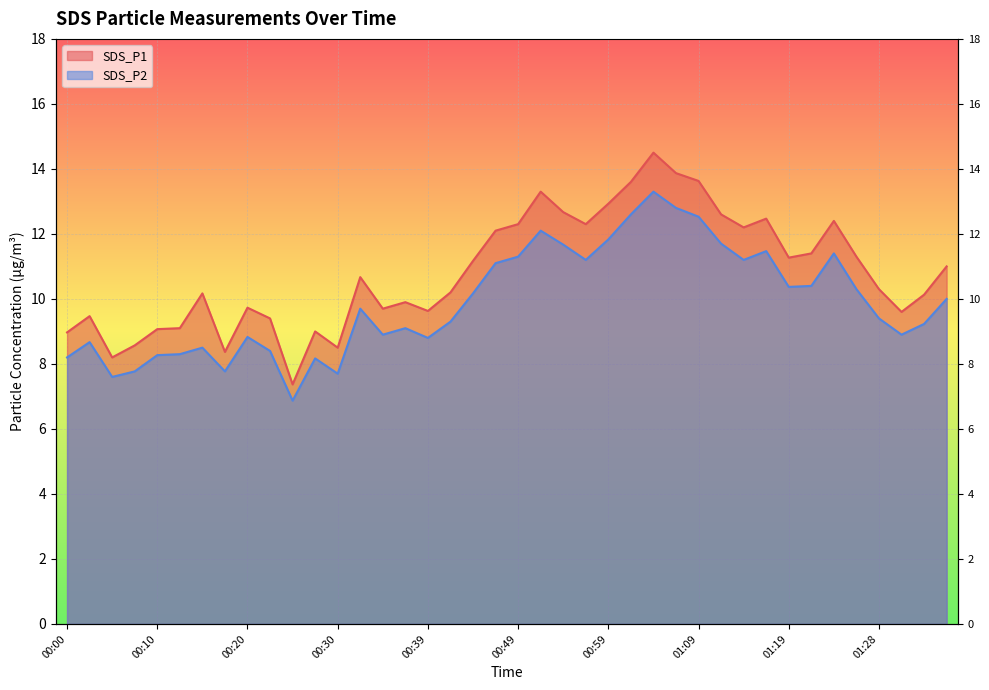

True or false: SDS_P2 and SDS_P1 cross at least once.

False